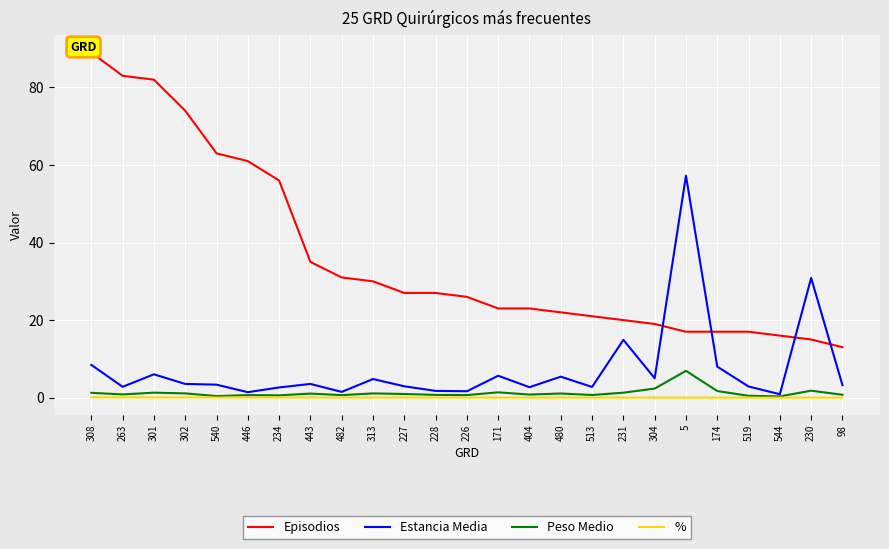

True or false: % and Peso Medio cross at least once.

False